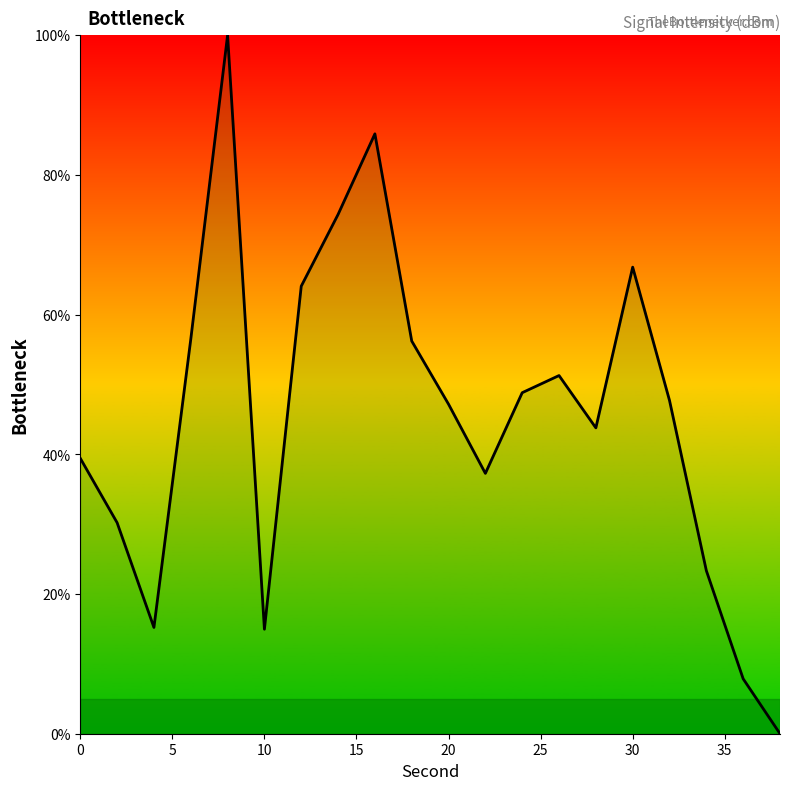

What is the greatest value displayed?

100.0